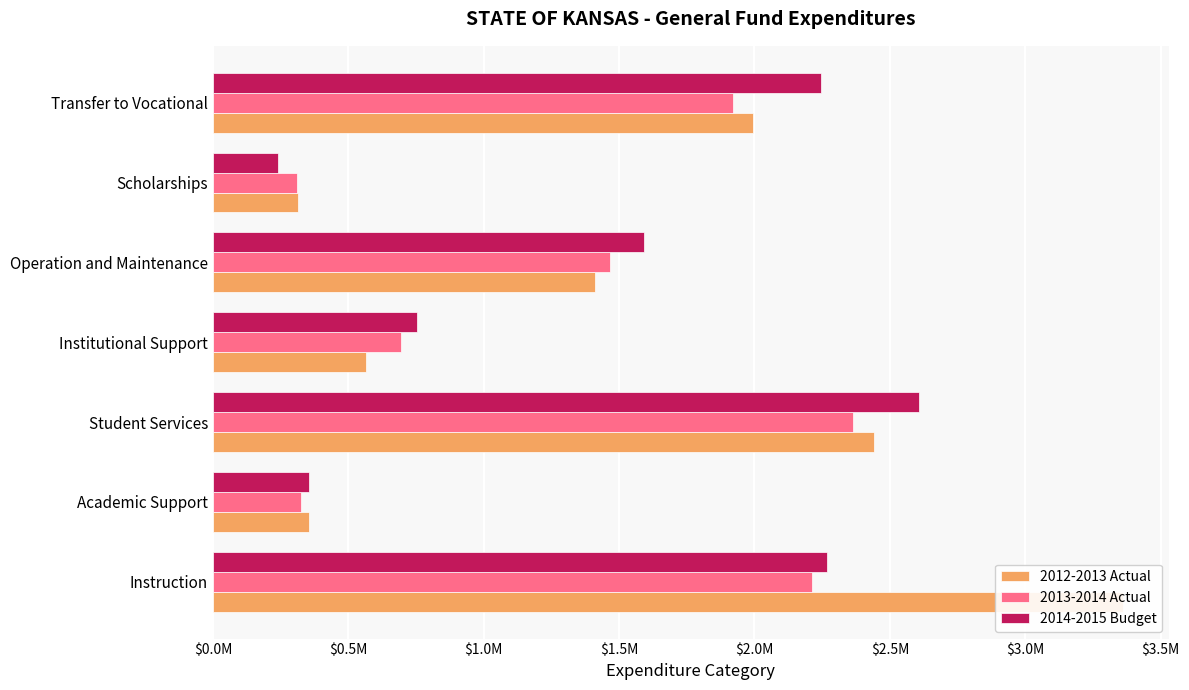

What is the maximum value shown in the chart?

3362665.2